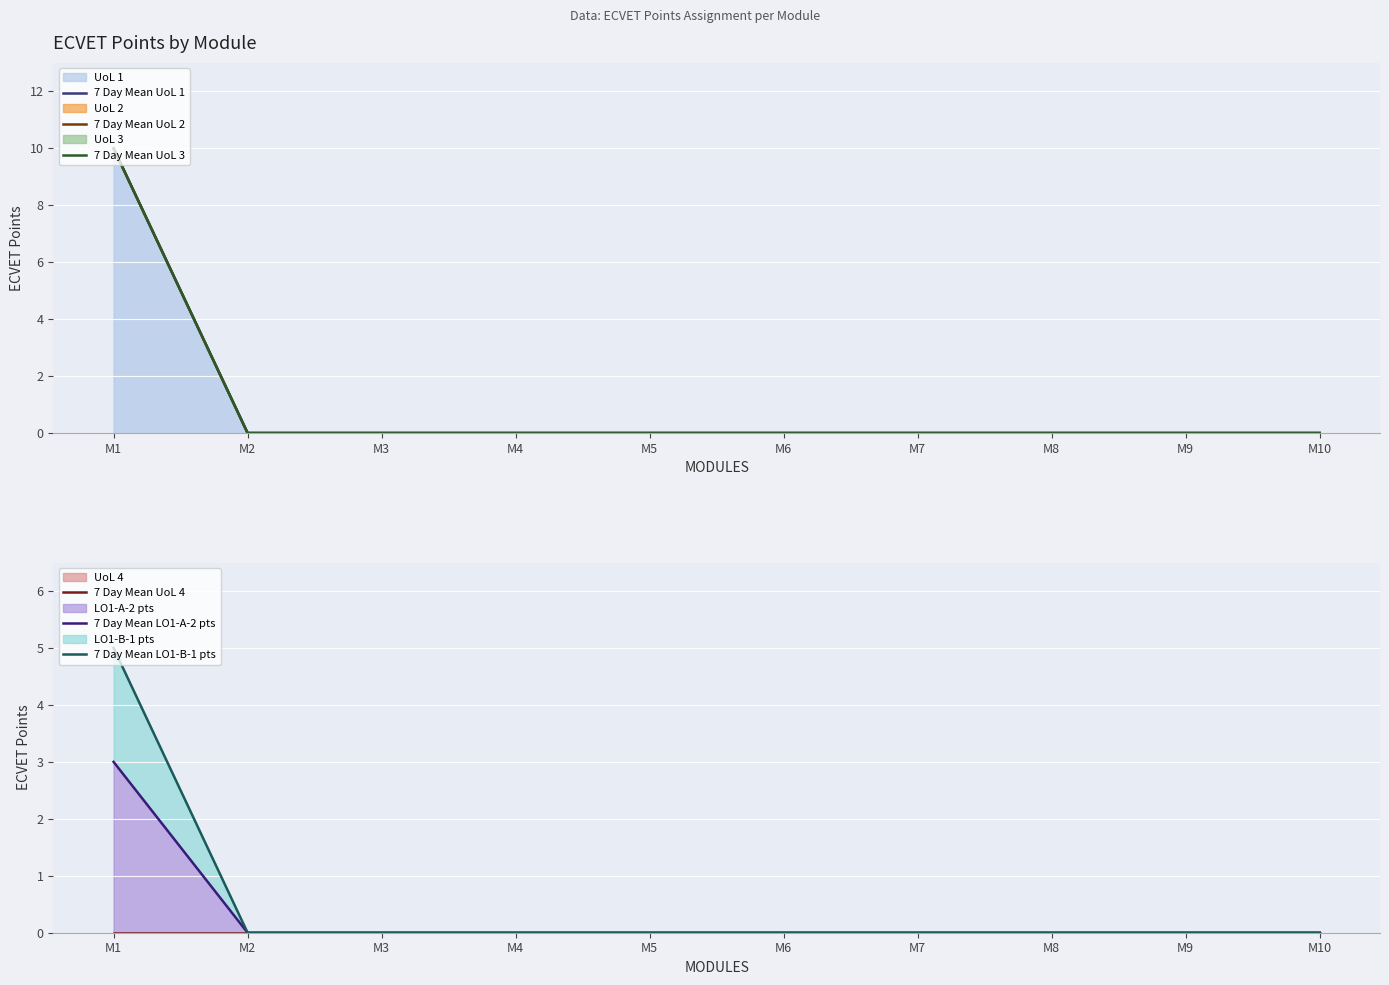

Which series has the largest range (max minus min)?

7 Day Mean UoL 1